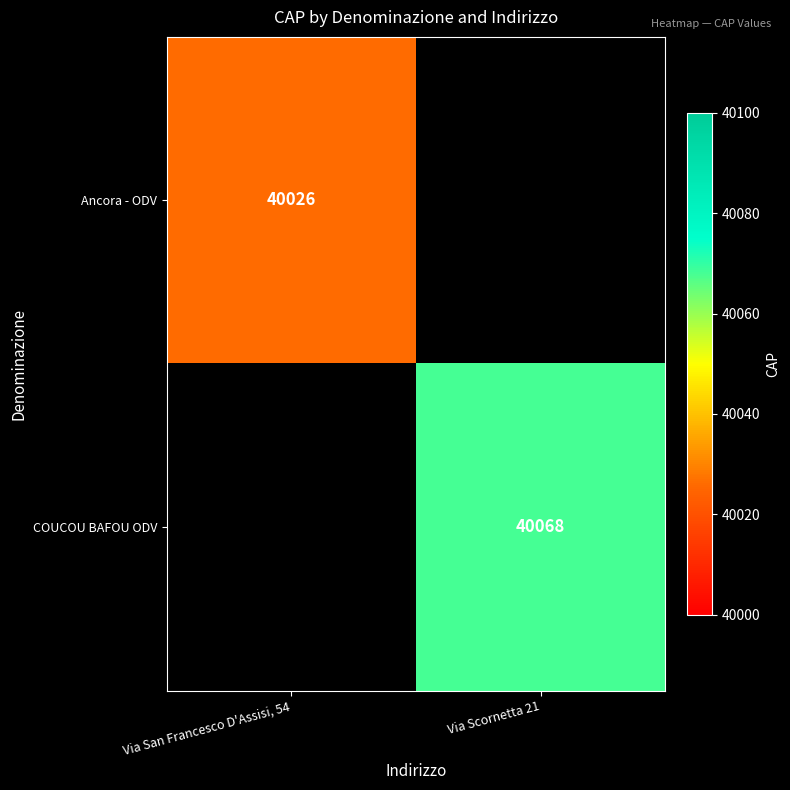

True or false: COUCOU BAFOU ODV has a value of 40068 at Via Scornetta 21.

True